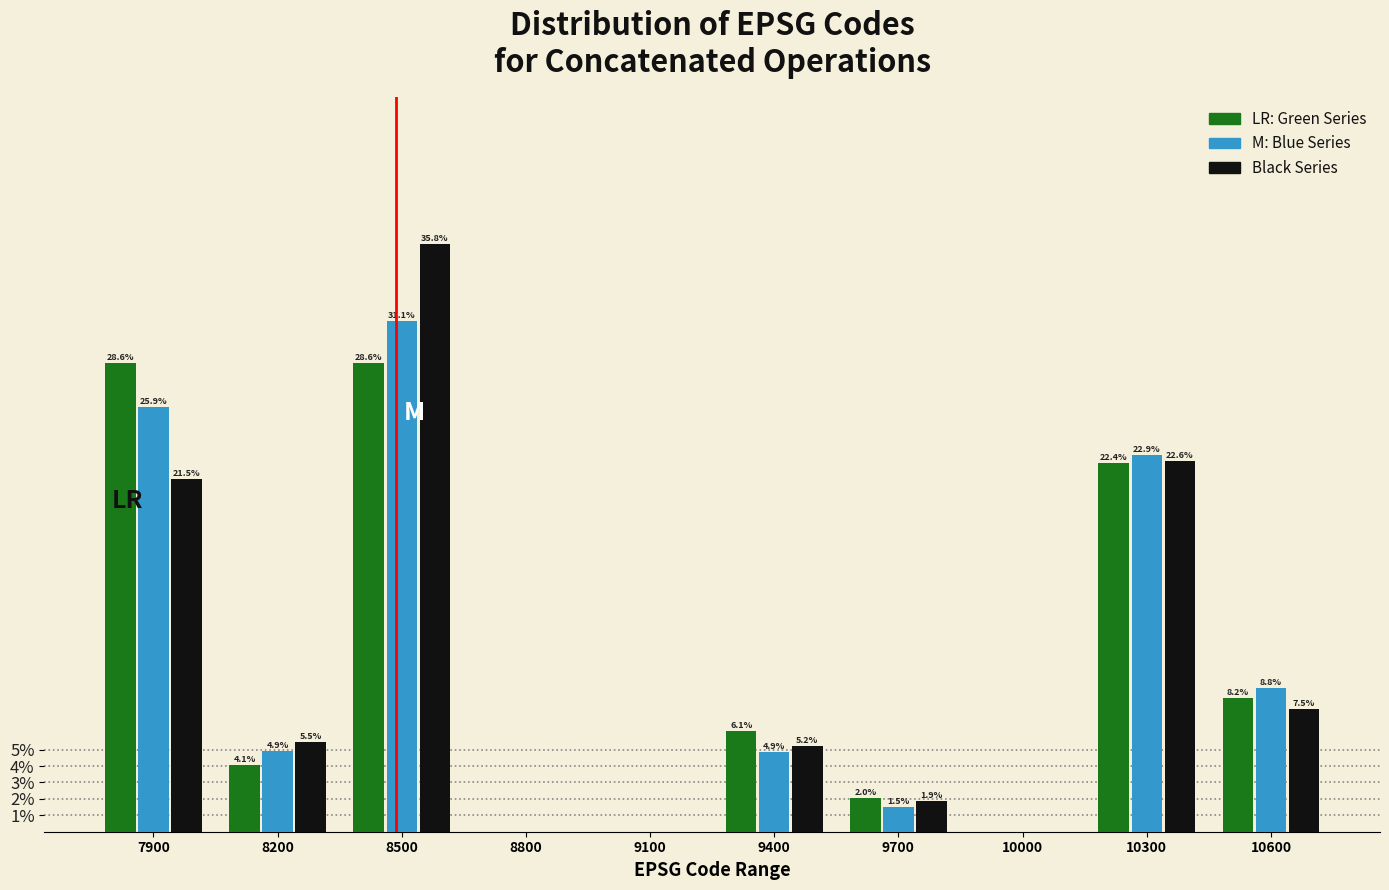

Reading left to right, transcribe all the data shown in this chart.

Green Series: 7900=28.6	8200=4.1	8500=28.6	8800=0.0	9100=0.0	9400=6.1	9700=2.0	10000=0.0	10300=22.4	10600=8.2
Blue Series: 7900=25.9	8200=4.9	8500=31.1	8800=0.0	9100=0.0	9400=4.9	9700=1.5	10000=0.0	10300=22.9	10600=8.8
Black Series: 7900=21.5	8200=5.5	8500=35.8	8800=0.0	9100=0.0	9400=5.2	9700=1.9	10000=0.0	10300=22.6	10600=7.5